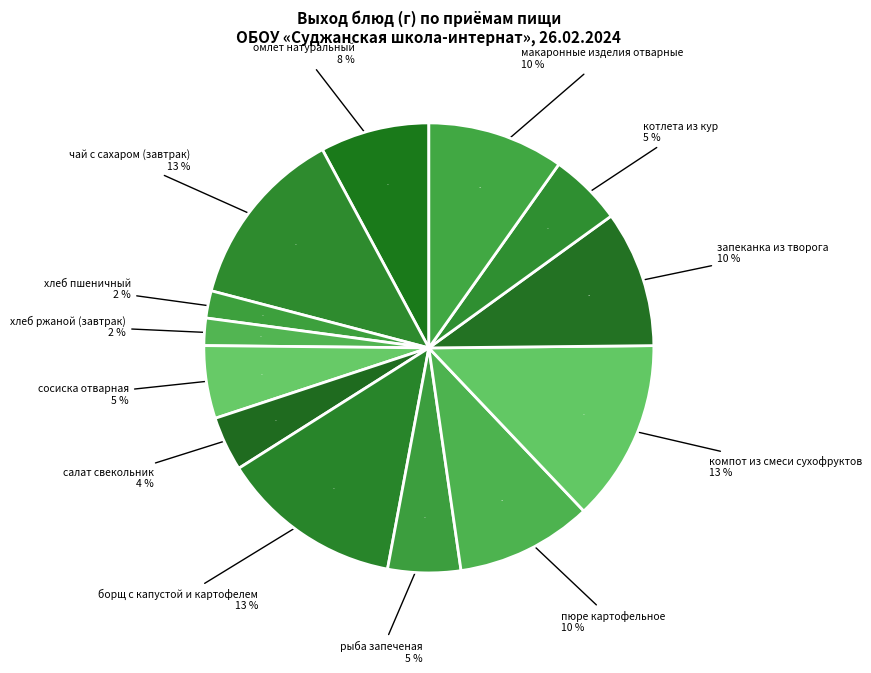

Is it true that котлета из кур is 5% of the pie?

True